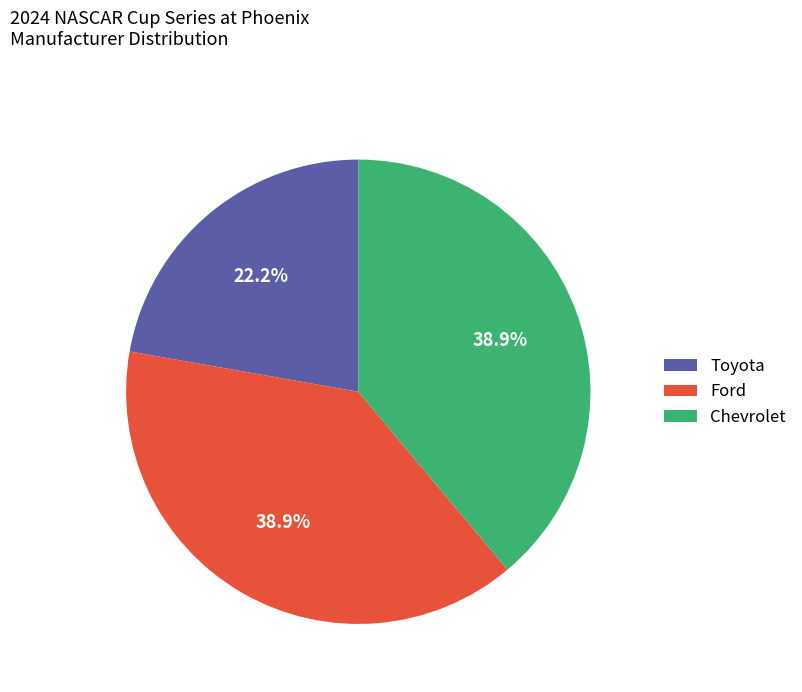

Is it true that Ford is 39% of the pie?

True